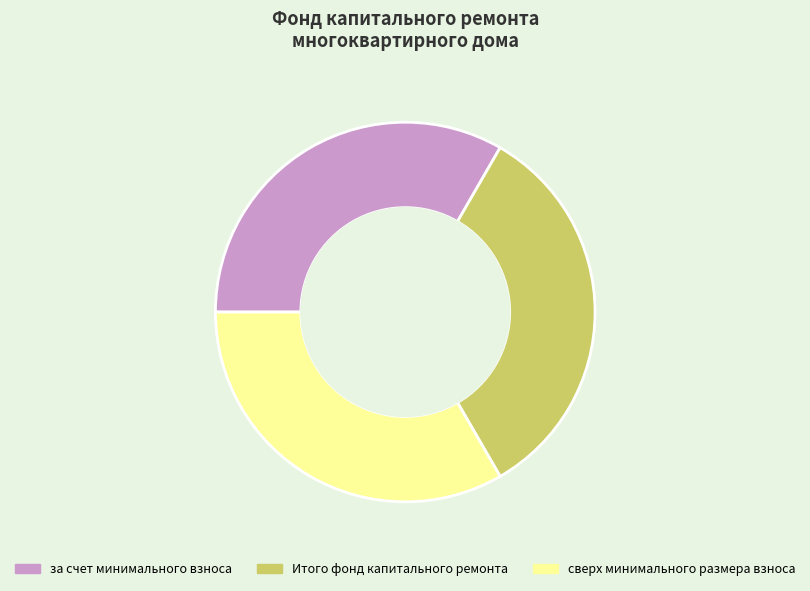

Is it true that за счет минимального взноса is 43% of the pie?

False